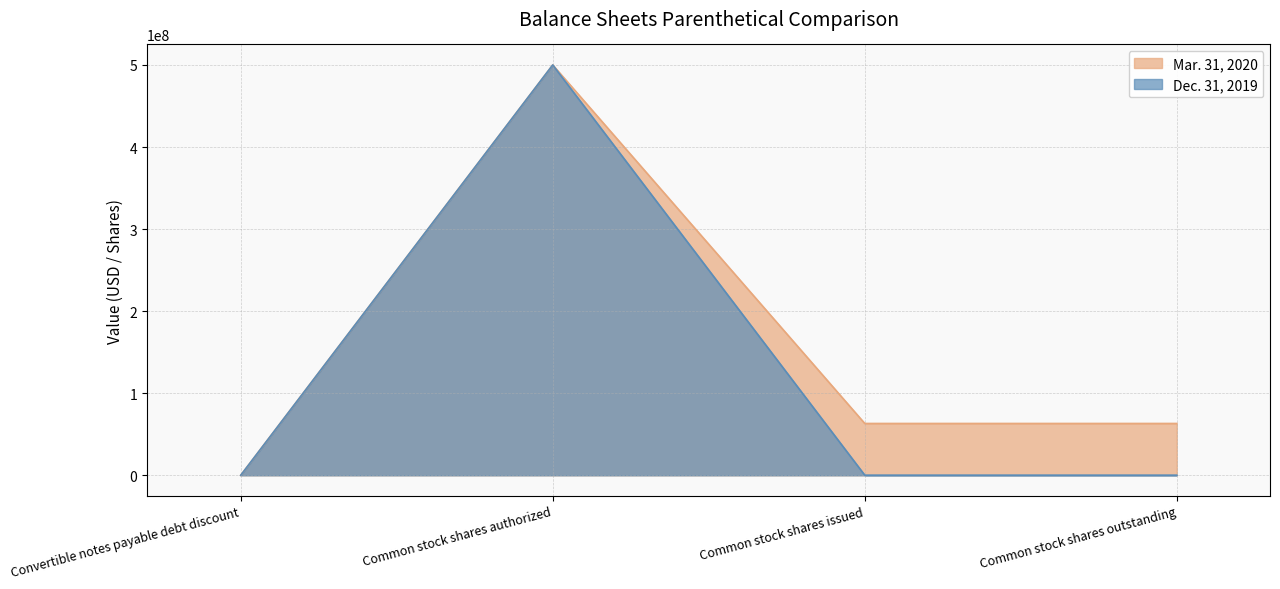

True or false: Dec. 31, 2019 and Mar. 31, 2020 intersect in this chart.

False